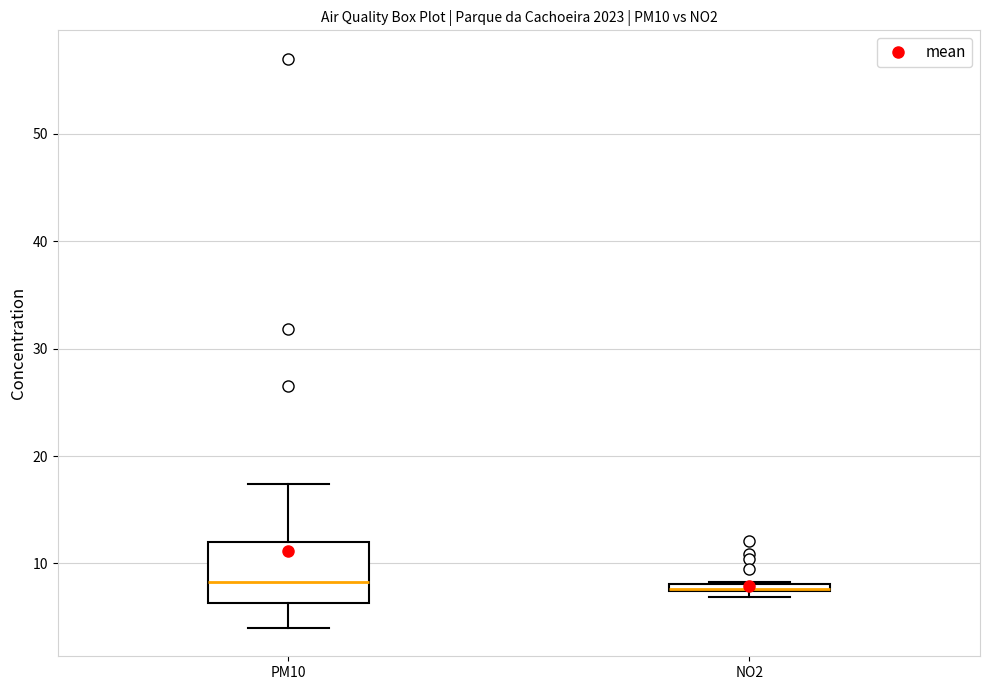

Comparing the boxes themselves (not the whiskers), which one is the tallest?

PM10